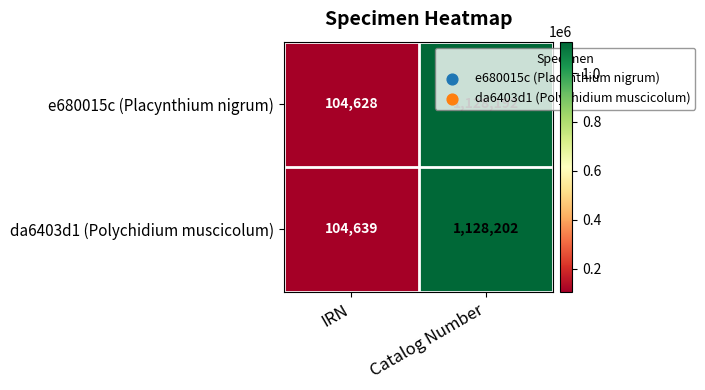

How many data points in da6403d1 (Polychidium muscicolum) are less than 1128202?

1